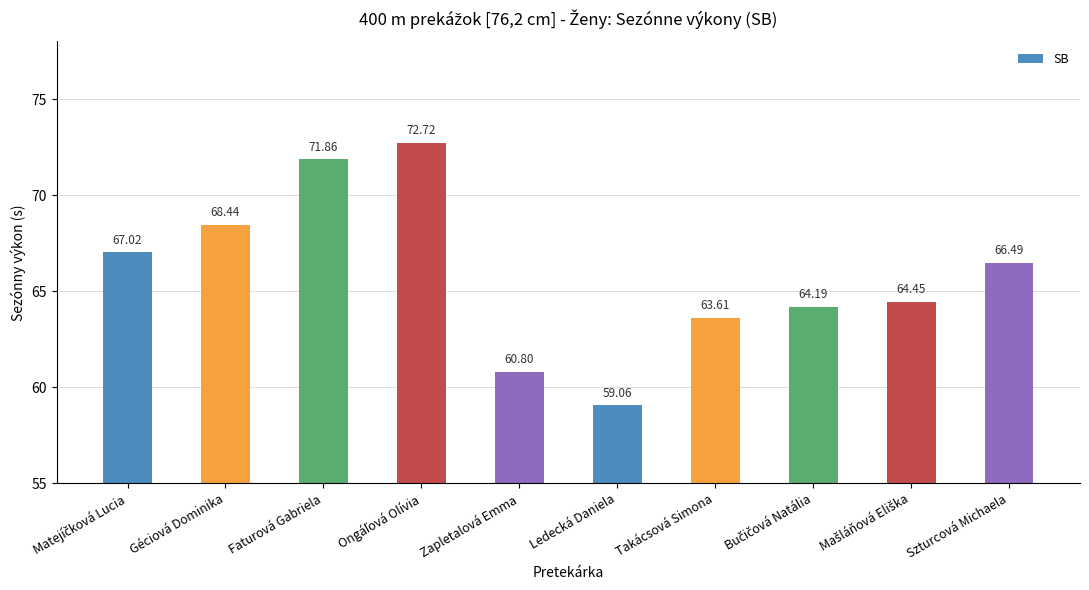

What is the label of the 2nd bar from the left?

Géciová Dominika